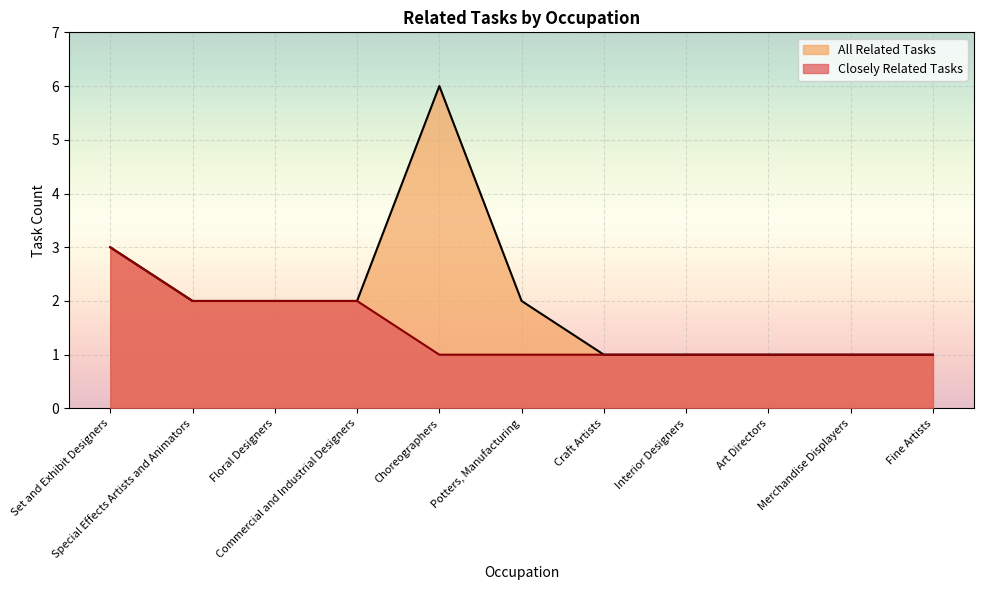

Read the All Related Tasks value at Interior Designers.

1